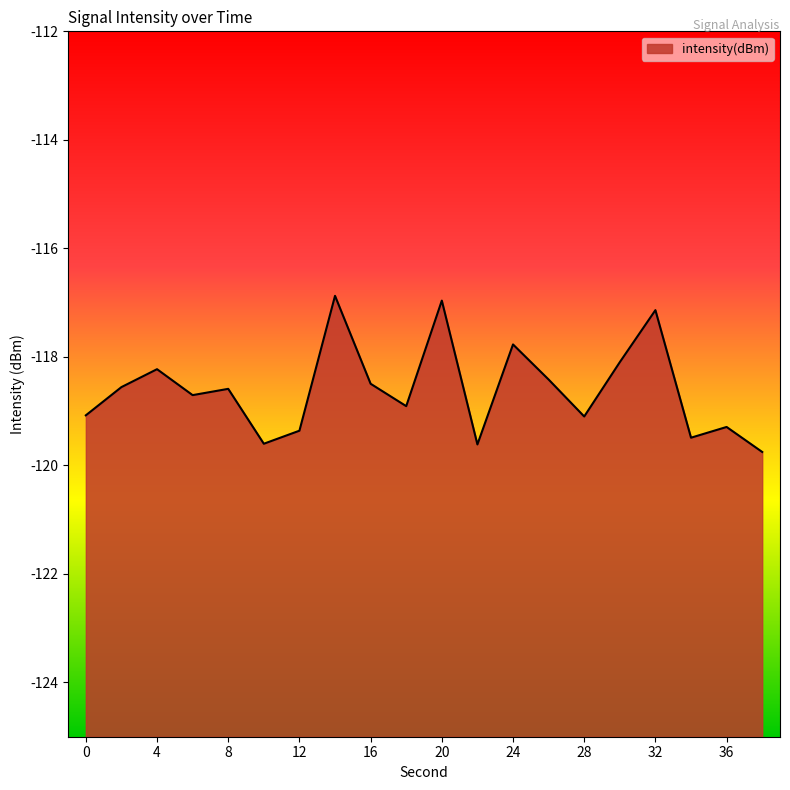

Rank the categories by value from lowest to highest.

38, 22, 10, 34, 12, 36, 28, 0, 18, 6, 8, 2, 16, 26, 4, 30, 24, 32, 20, 14